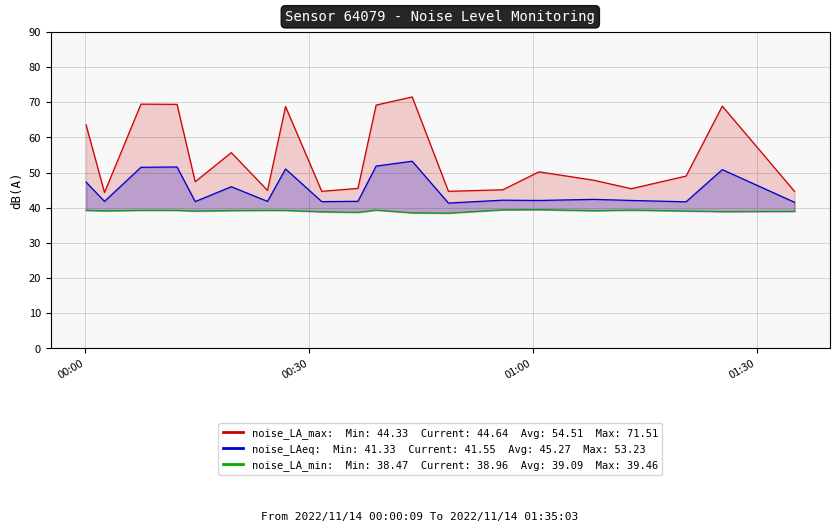

Which series has the largest total across all categories?

noise_LA_max